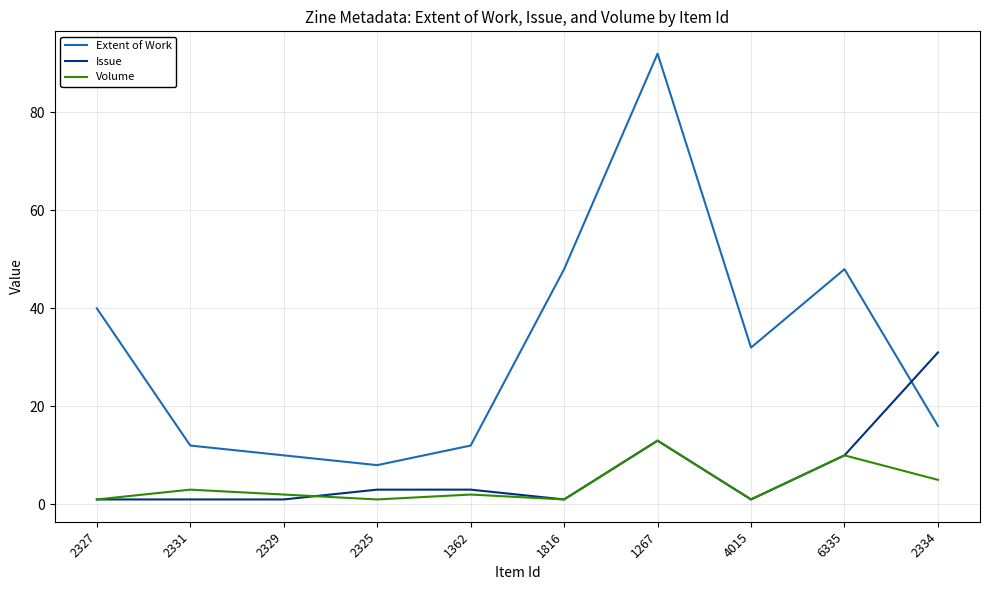

What are all the series names shown in the legend?

Extent of Work, Issue, Volume